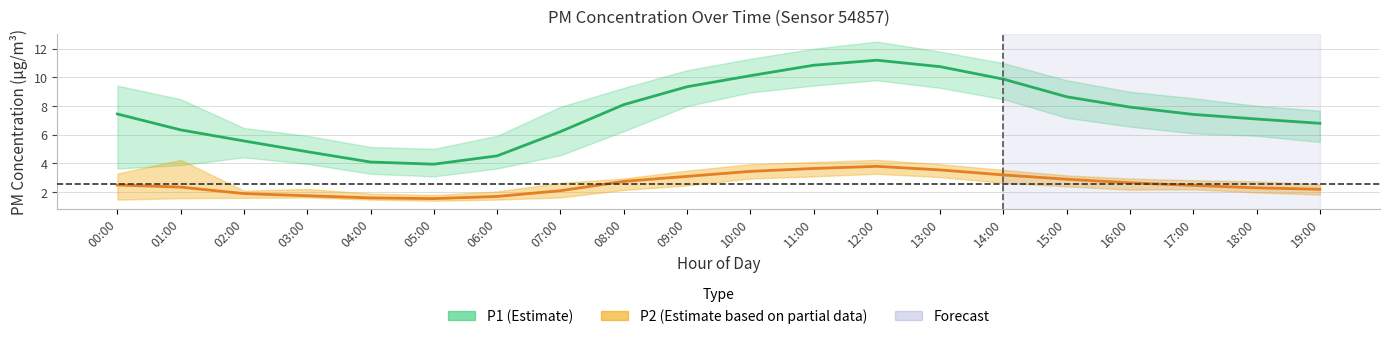

True or false: P2_upper and P2 cross at least once.

False